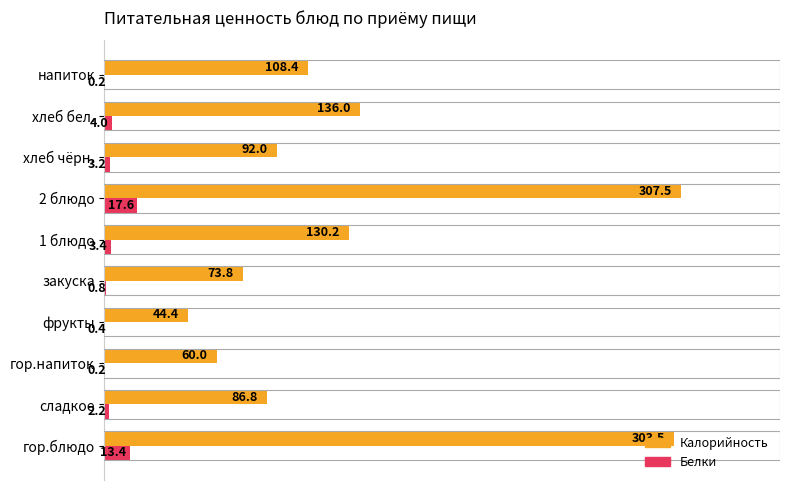

The value of Калорийность at 1 блюдо is 36.6. True or false?

False